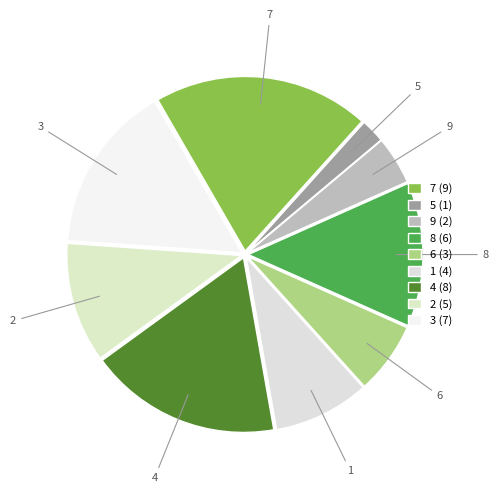

True or false: 9 accounts for 4% of the total.

True